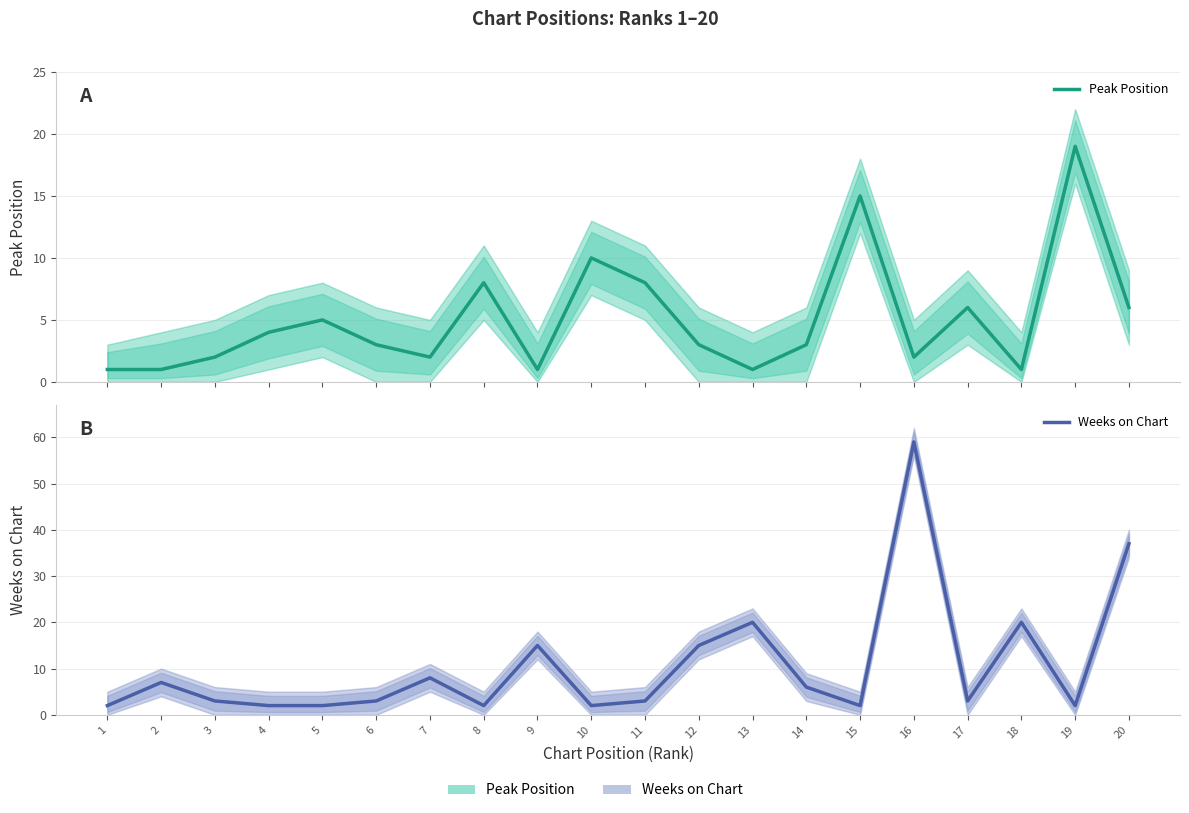

Which series has the widest spread of values?

Weeks on Chart